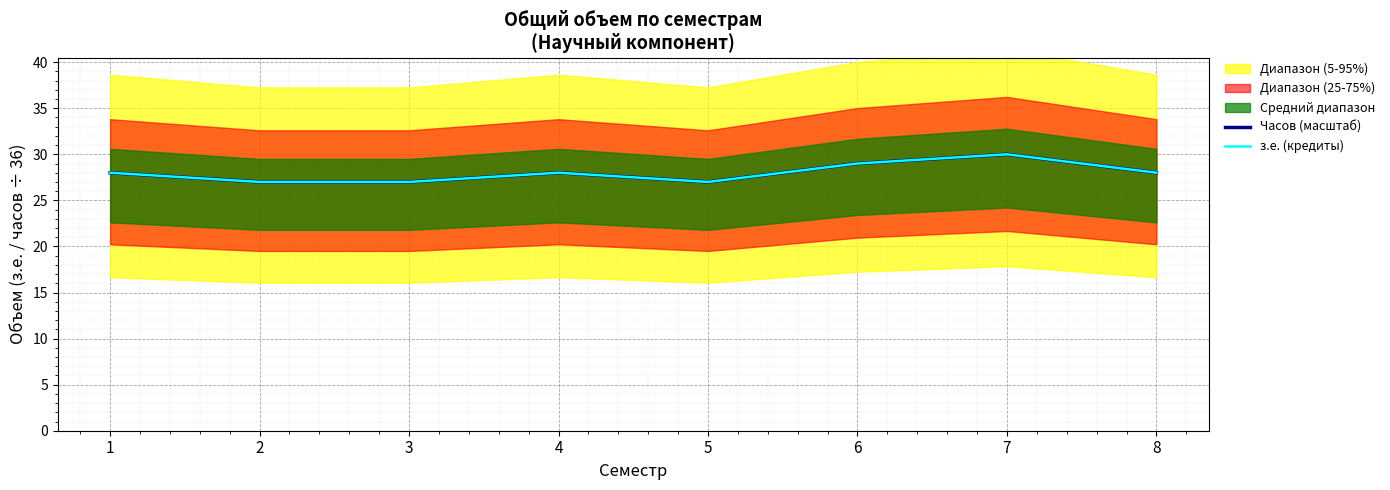

True or false: з.е. (кредиты) and Часов (масштаб) intersect in this chart.

False